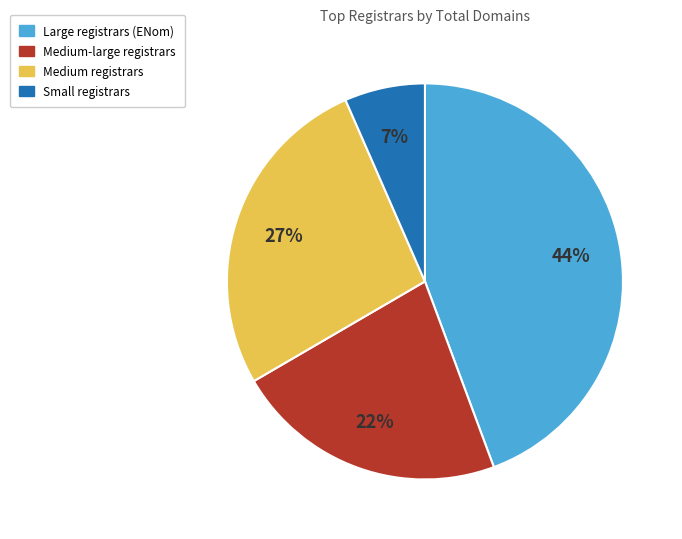

To the nearest percent, what is the difference between the Small registrars and Medium registrars slice percentages?

20%